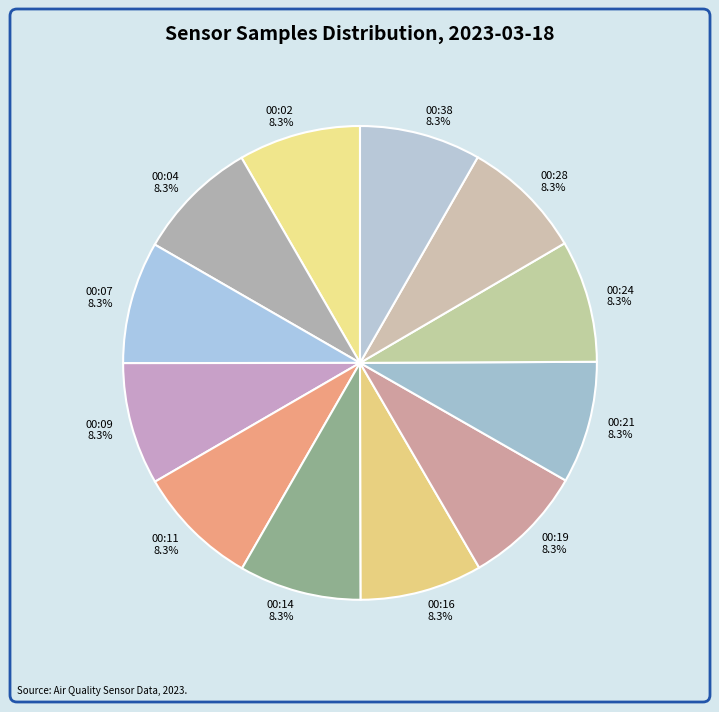

To the nearest percent, what percentage of the pie is 00:19?

8%